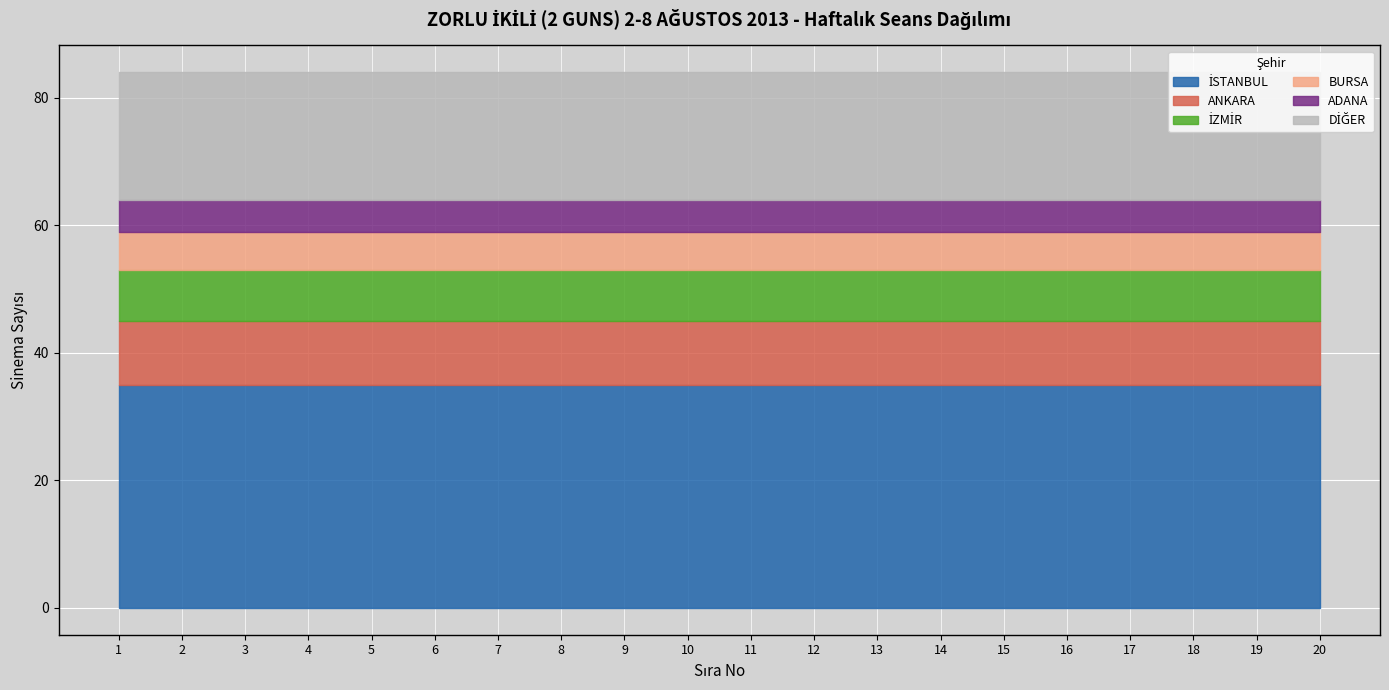

Which series has the largest total across all categories?

İSTANBUL